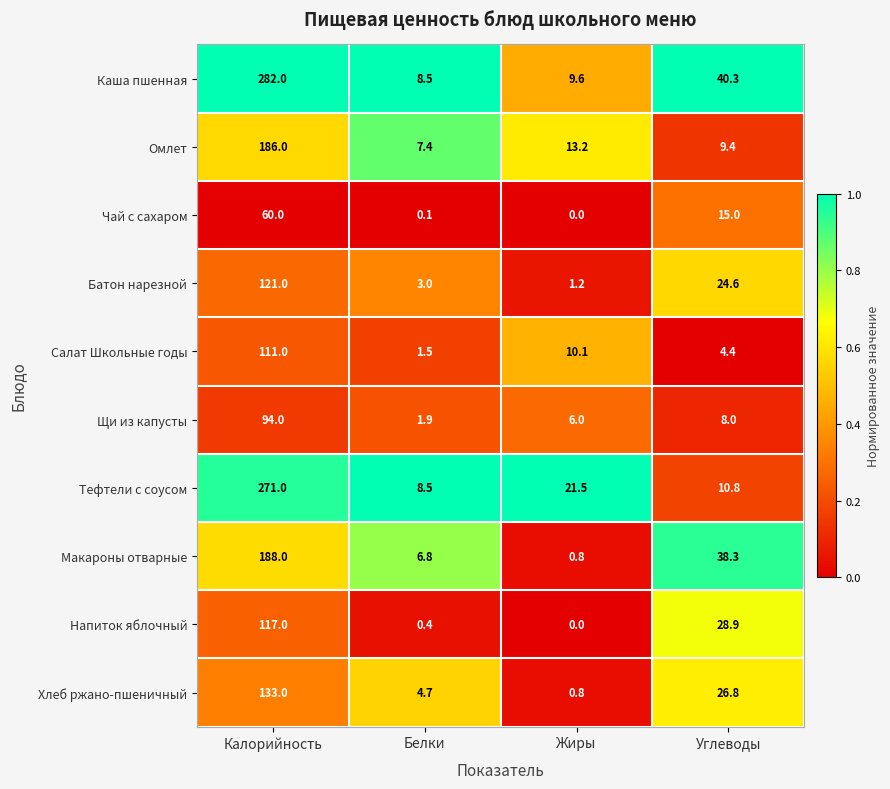

Which series has the largest total across all categories?

Каша пшенная